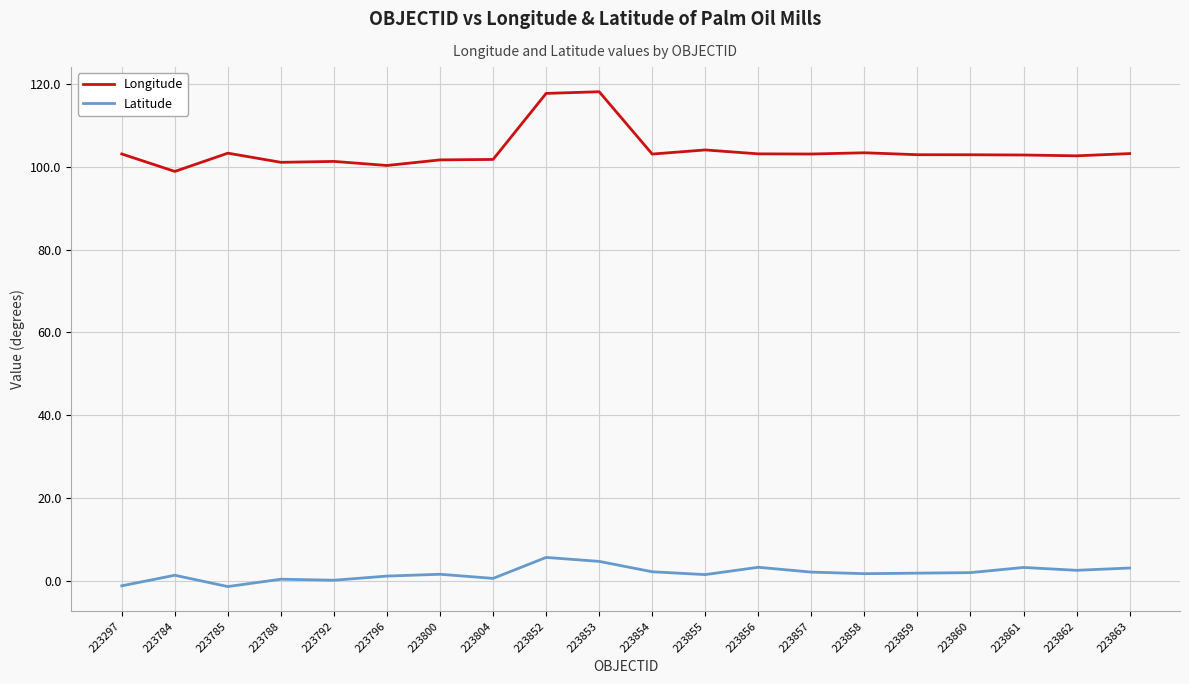

True or false: Latitude and Longitude cross at least once.

False